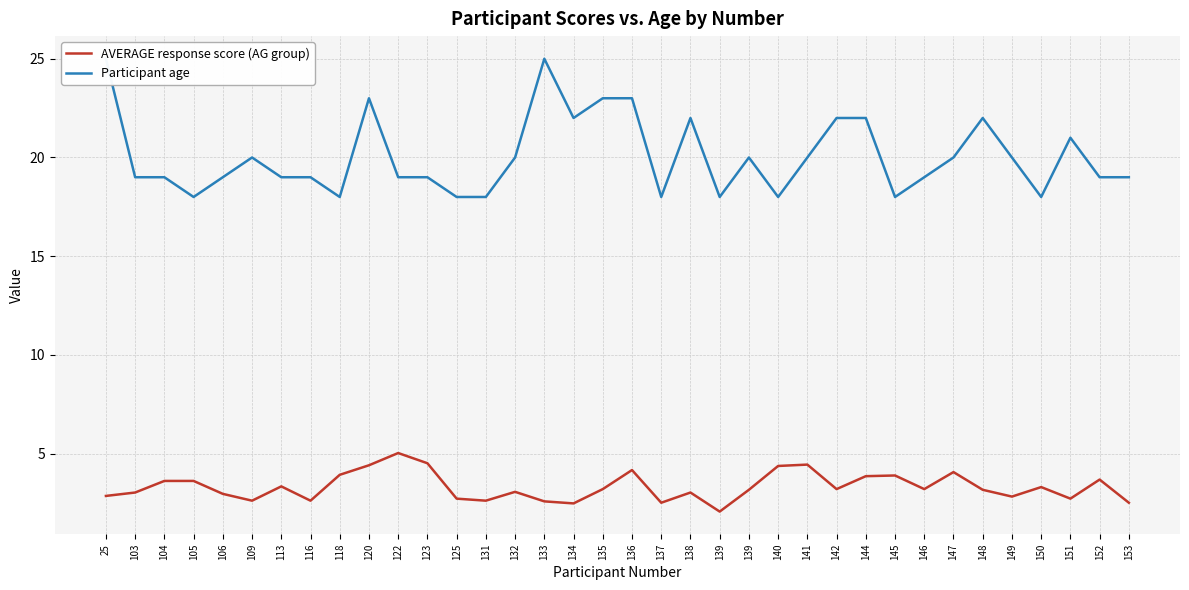

Rank the series by their maximum value, from highest to lowest.

Participant age, AVERAGE response score (AG group)